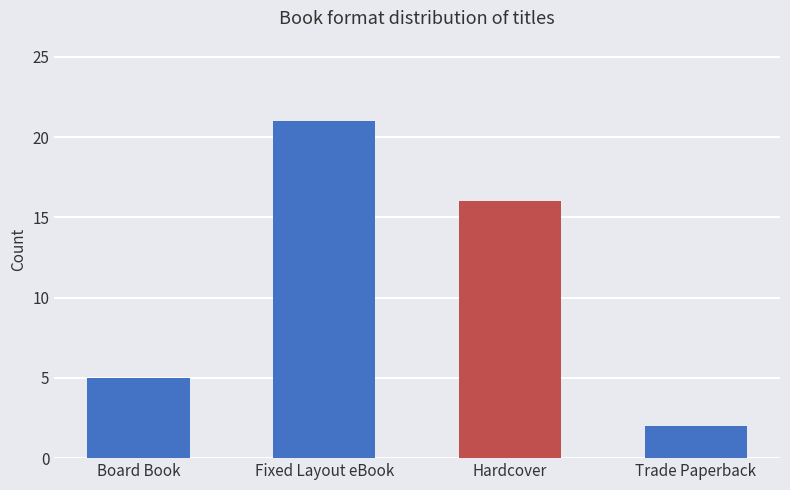

List the labels in order of value, smallest first.

Trade Paperback, Board Book, Hardcover, Fixed Layout eBook